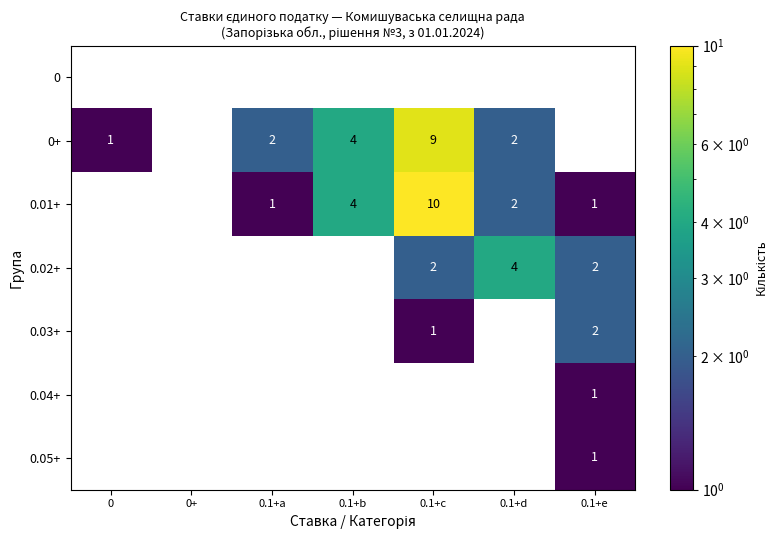

Is it true that 0+ equals 4 at 0.1+b?

True